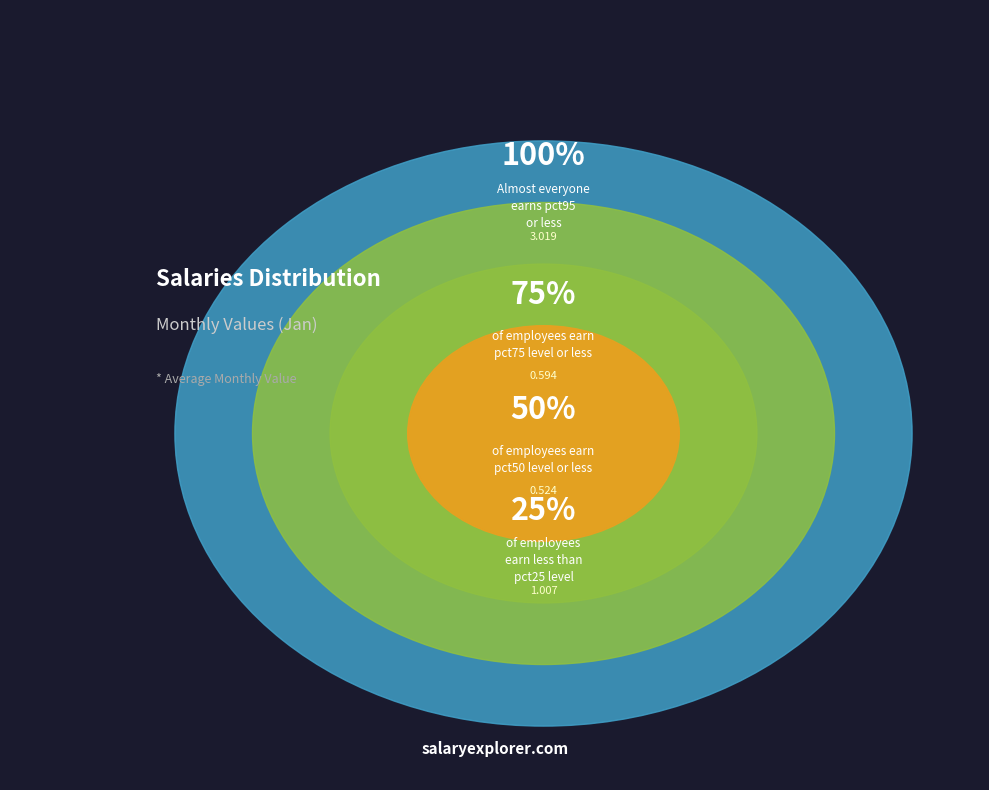

Is pct65 the majority of the pie?

No